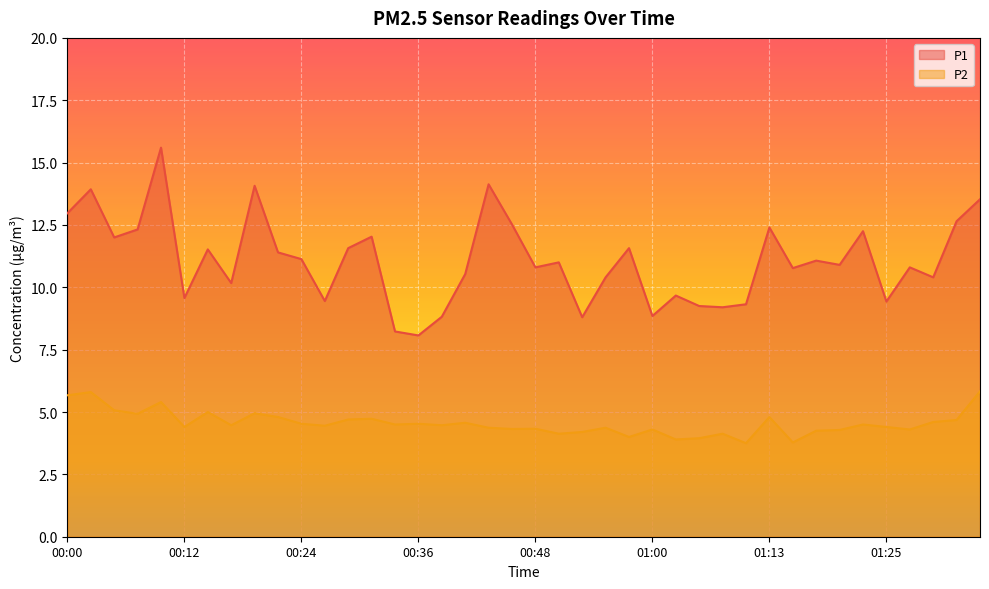

True or false: P2 and P1 cross at least once.

False